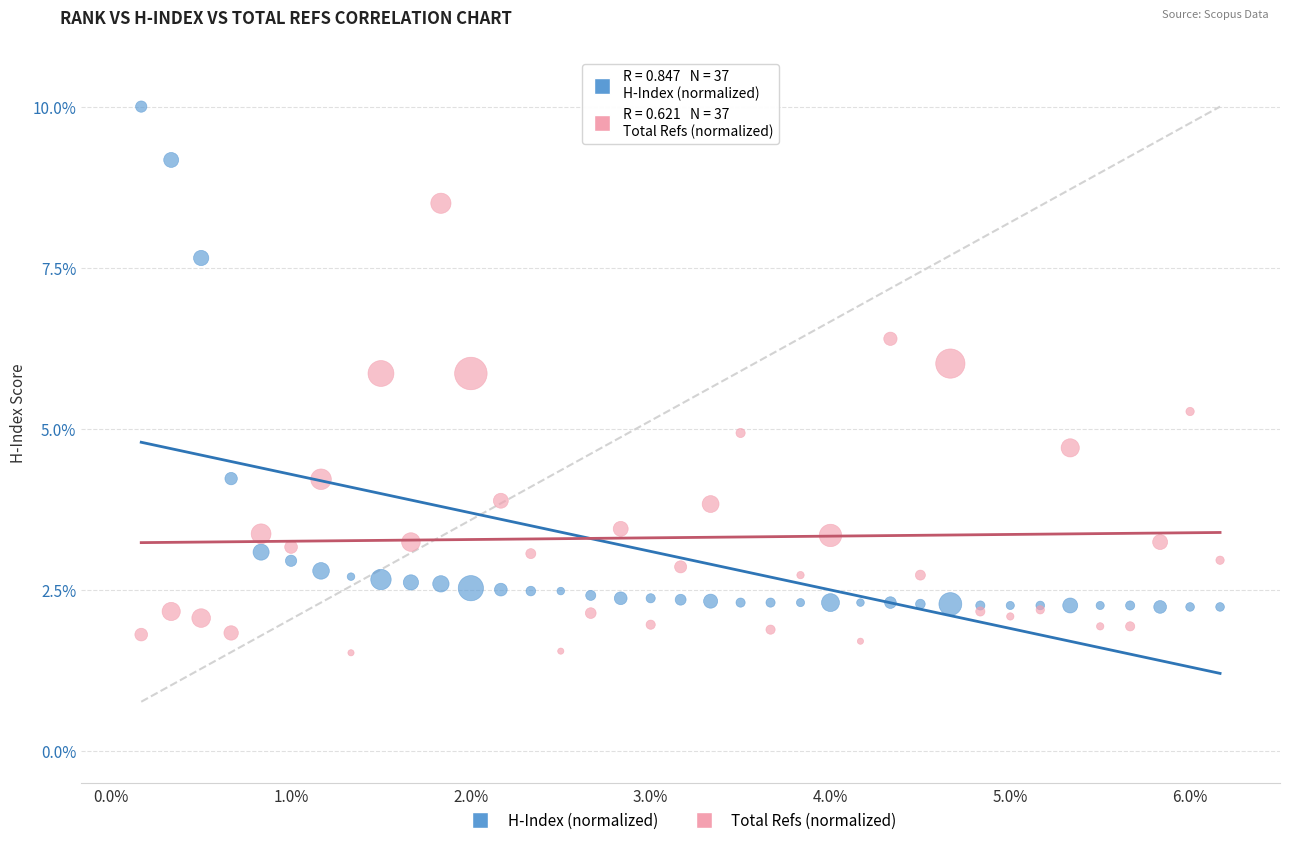

Which series has the largest Y range (max minus min)?

H-Index (normalized)